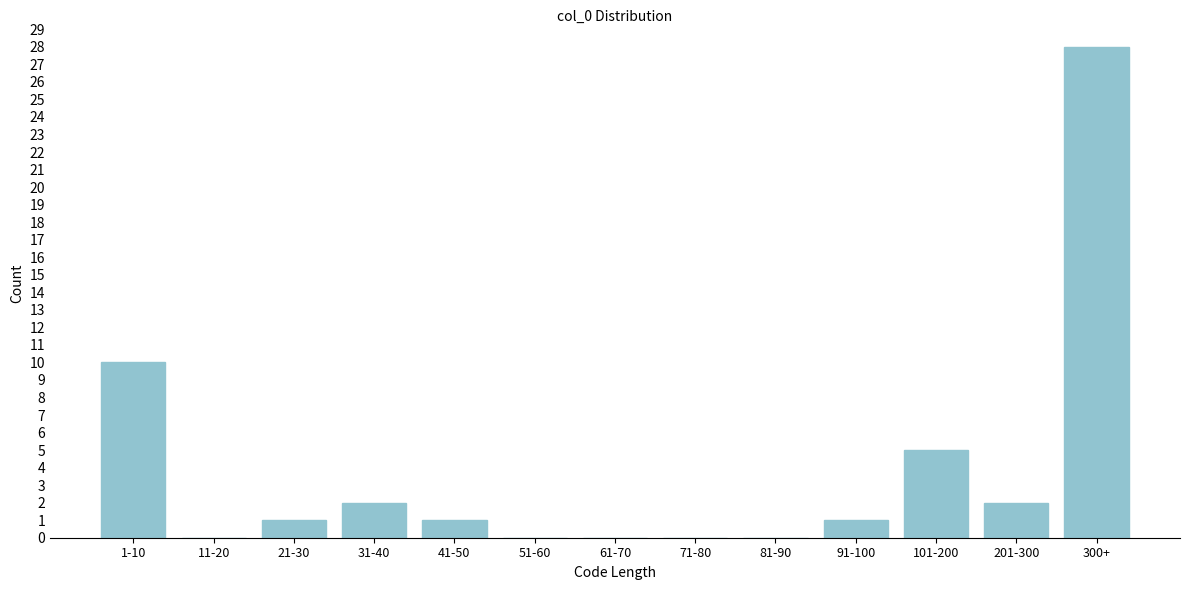

Reading left to right, extract all data points from this chart.

1-10=10	11-20=0	21-30=1	31-40=2	41-50=1	51-60=0	61-70=0	71-80=0	81-90=0	91-100=1	101-200=5	201-300=2	300+=28